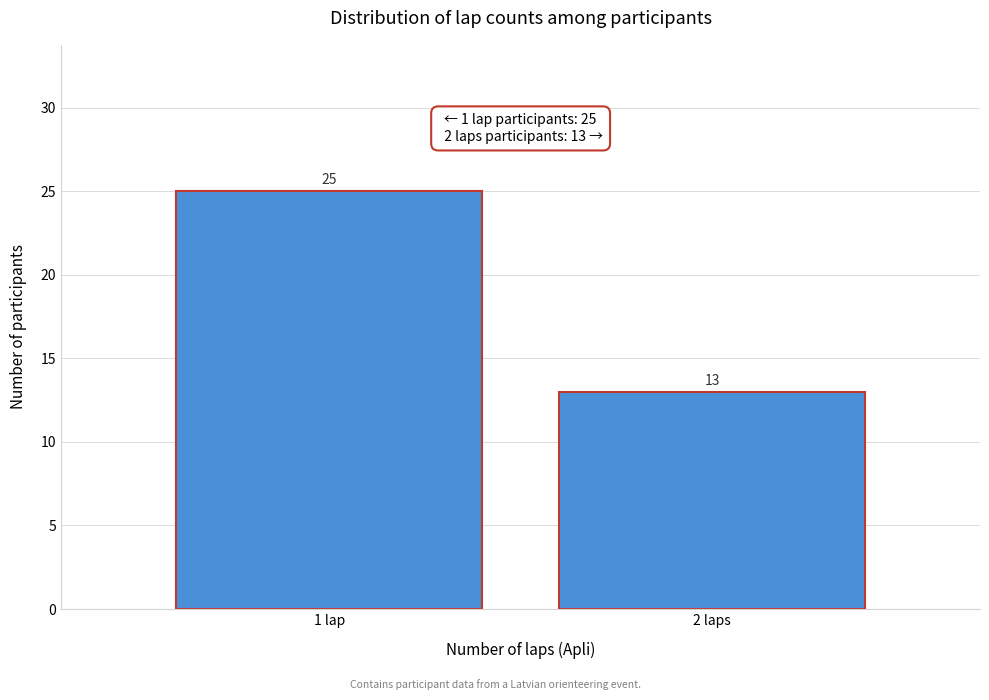

Reading left to right, list all the values displayed in this chart.

25	13